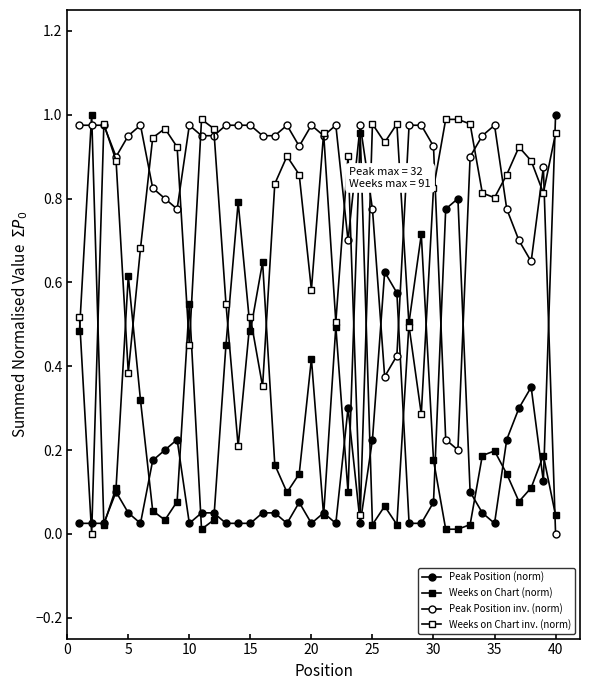

In Weeks on Chart inv. (norm), how many points are lower than both neighbors (excluding endpoints)?

12